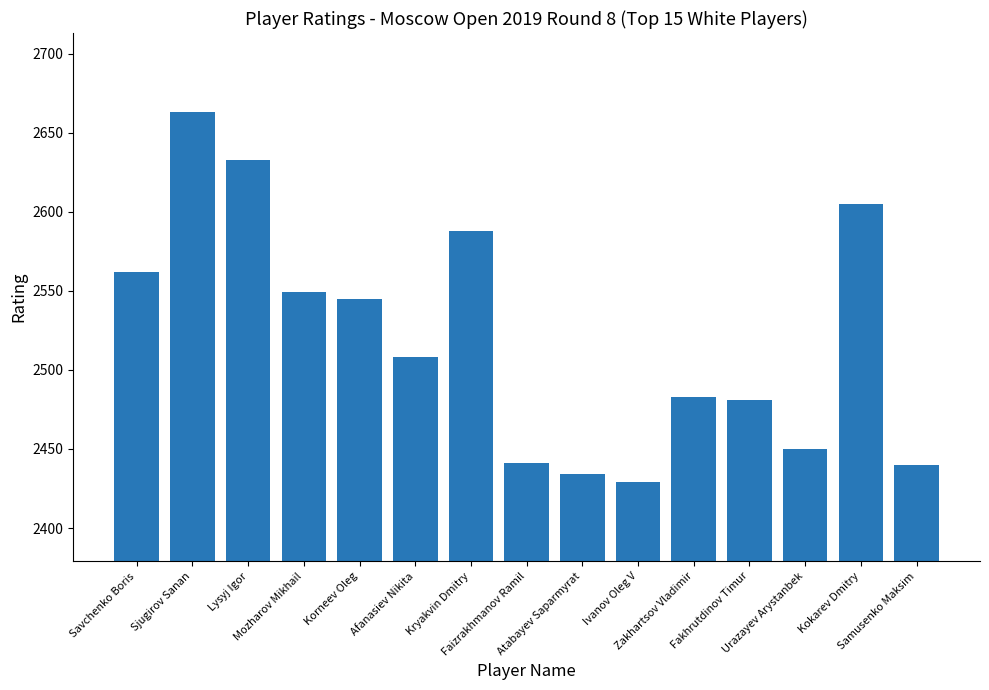

What position from the left is Urazayev Arystanbek?

13